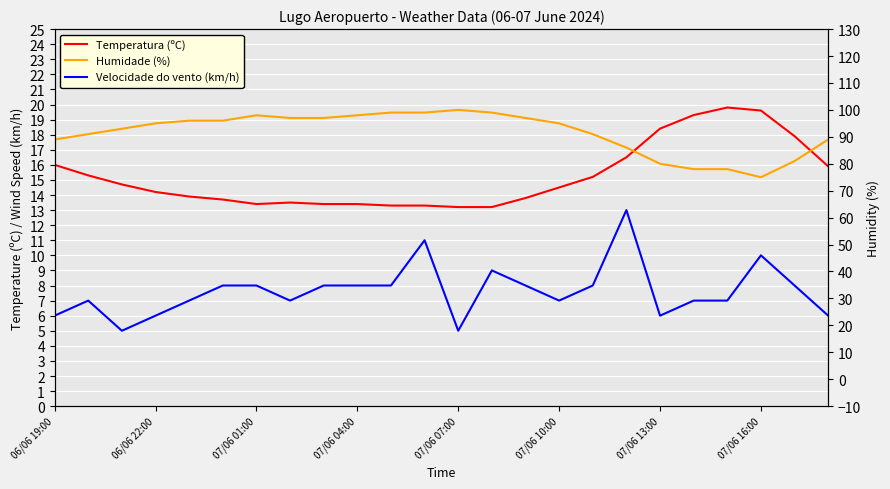

True or false: Temperatura (ºC) and Humidade (%) intersect in this chart.

False